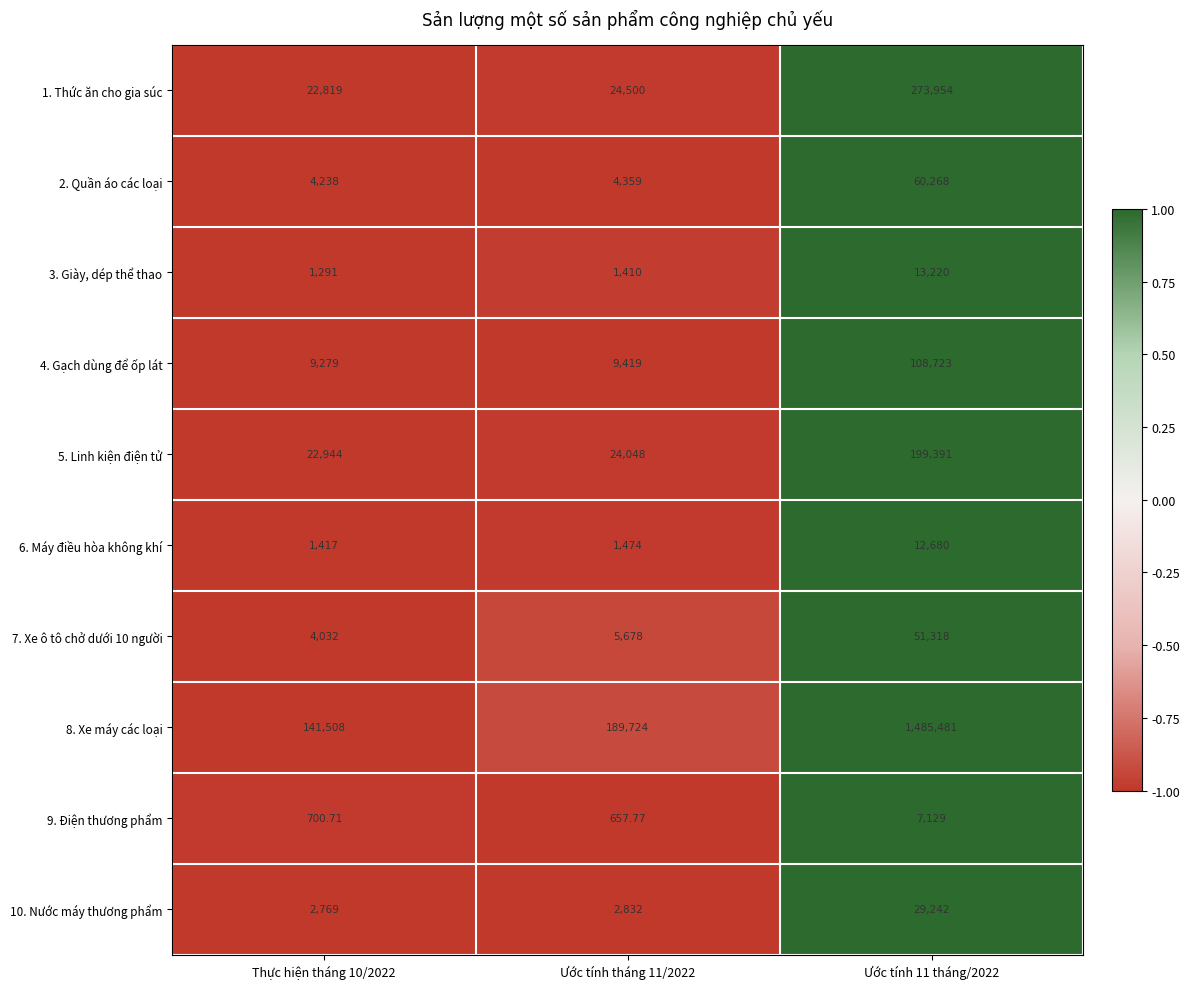

At Thực hiện tháng 10/2022, list the series in order from largest to smallest.

8. Xe máy các loại, 5. Linh kiện điện tử, 1. Thức ăn cho gia súc, 4. Gạch dùng để ốp lát, 2. Quần áo các loại, 7. Xe ô tô chở dưới 10 người, 10. Nước máy thương phẩm, 6. Máy điều hòa không khí, 3. Giày, dép thể thao, 9. Điện thương phẩm